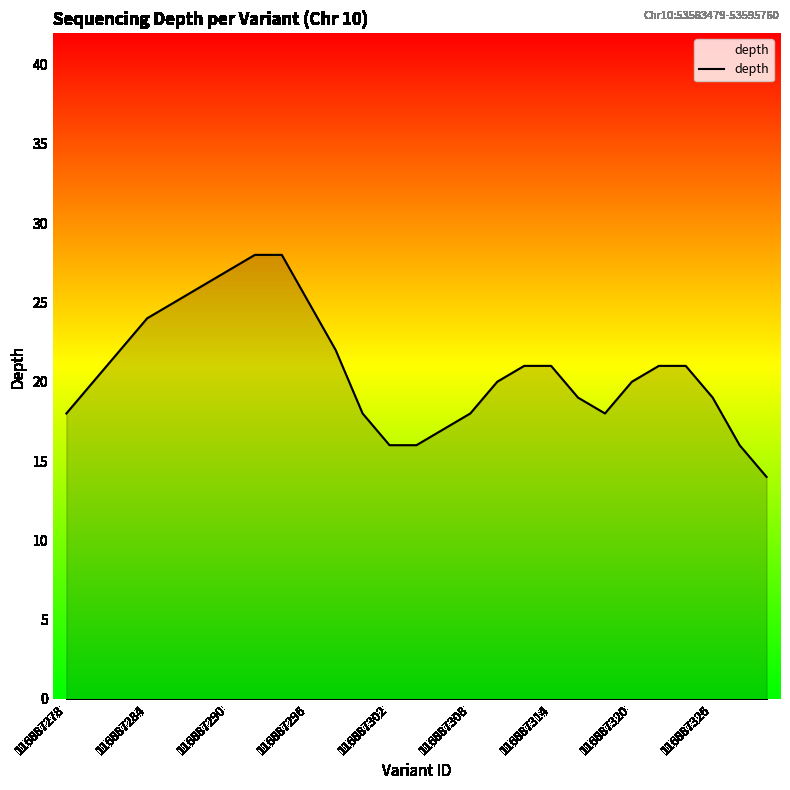

Reading left to right, transcribe all the data shown in this chart.

18	20	22	24	25	26	27	28	28	25	22	18	16	16	17	18	20	21	21	19	18	20	21	21	19	16	14